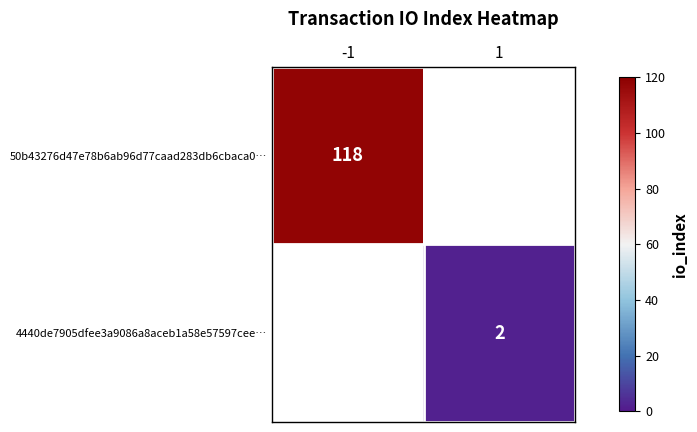

Is it true that 4440de7905dfee3a9086a8aceb1a58e57597cee… equals 1 at 1?

False